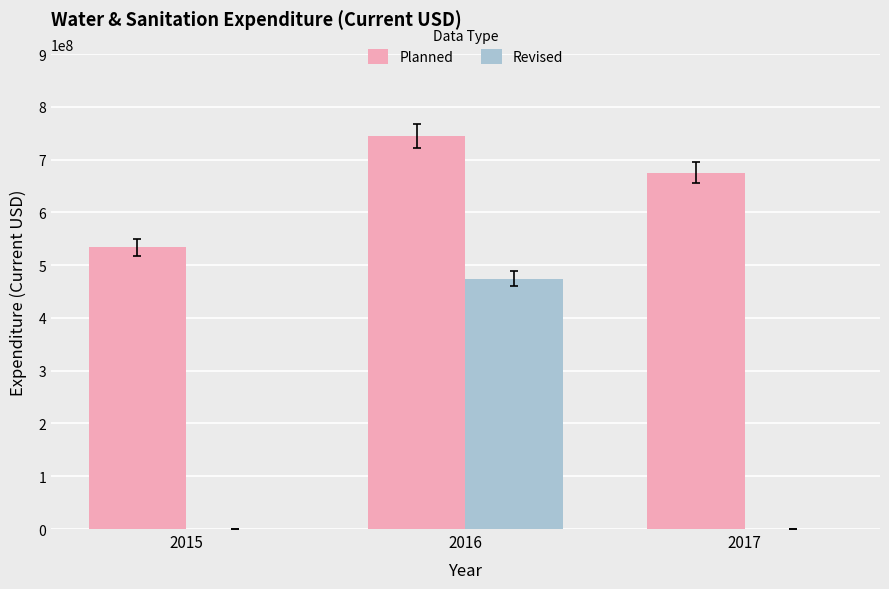

What is the sum of all Revised values?

474085892.0